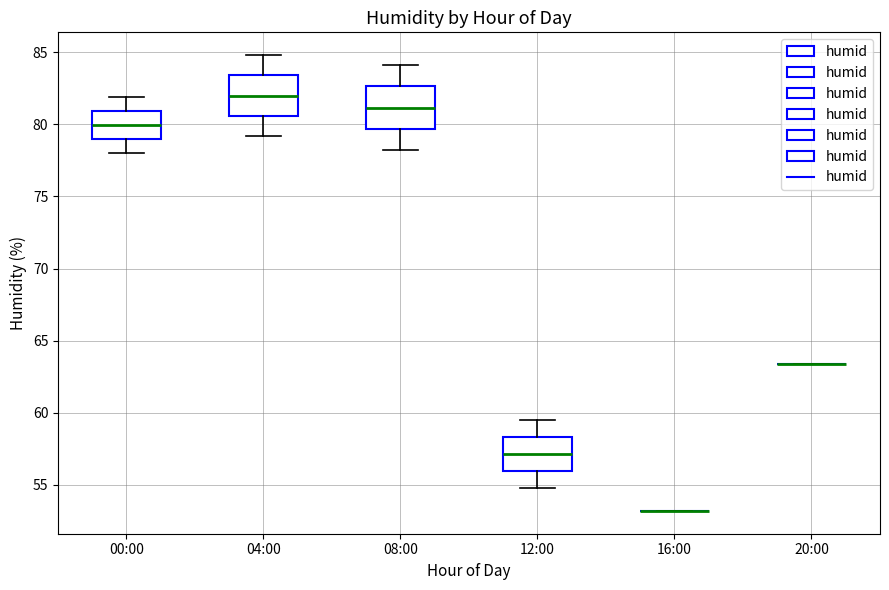

Reading left to right, transcribe this box plot: for each box, give where its median line is, the range the box spans, and where its two whiskers end, as read against the y-axis. The values are not printed on the chart, so give them approximately, as read against the axis.

00:00: median 80.0, box 79.0 to 81.0, whiskers 78.0 to 82.0
04:00: median 82.0, box 80.5 to 83.5, whiskers 79.0 to 85.0
08:00: median 81.0, box 79.5 to 82.5, whiskers 78.0 to 84.0
12:00: median 57.0, box 56.0 to 58.5, whiskers 55.0 to 59.5
16:00: box collapsed to a line at 53.0, whiskers 53.0 to 53.0
20:00: box collapsed to a line at 63.5, whiskers 63.5 to 63.5